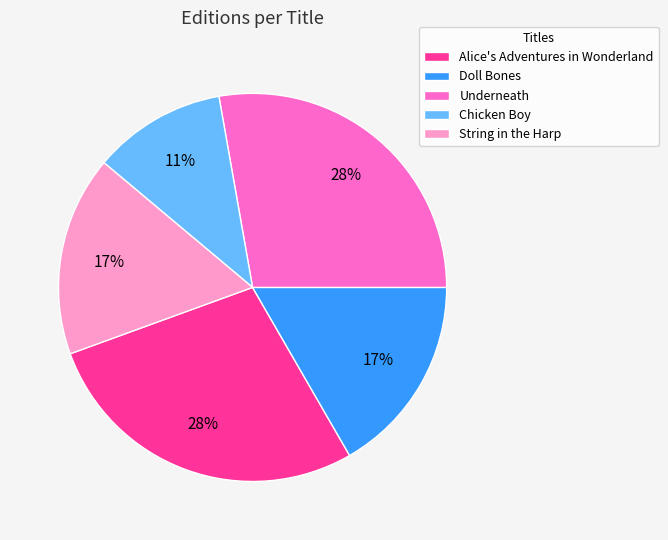

What is the smallest slice in the pie chart?

Chicken Boy